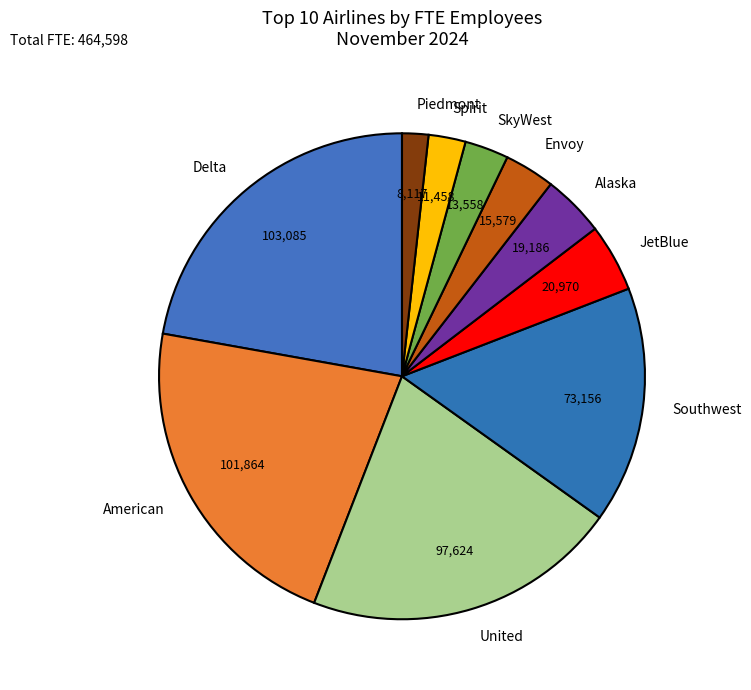

Is it true that Southwest is 26% of the pie?

False